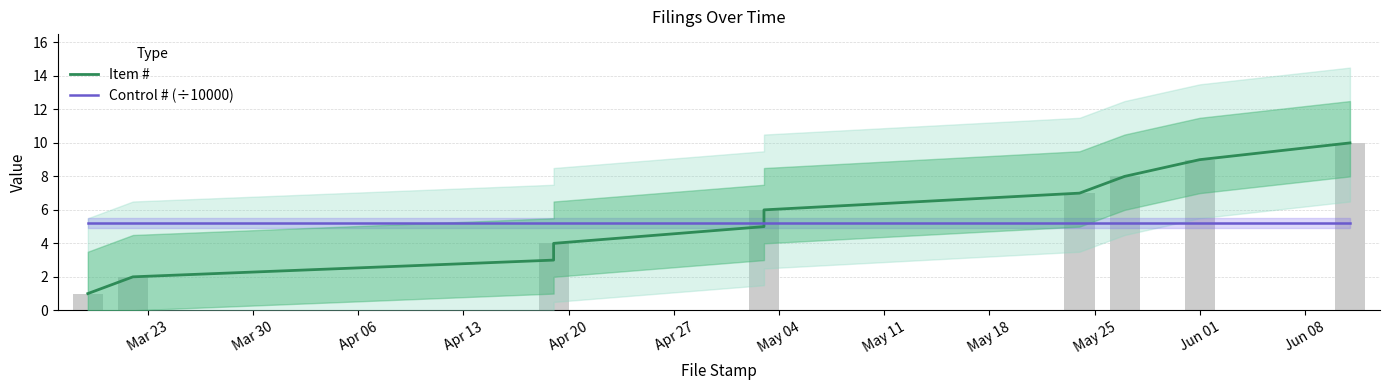

What is the approximate value of Control # (÷10000) at Mar 23?

5.2